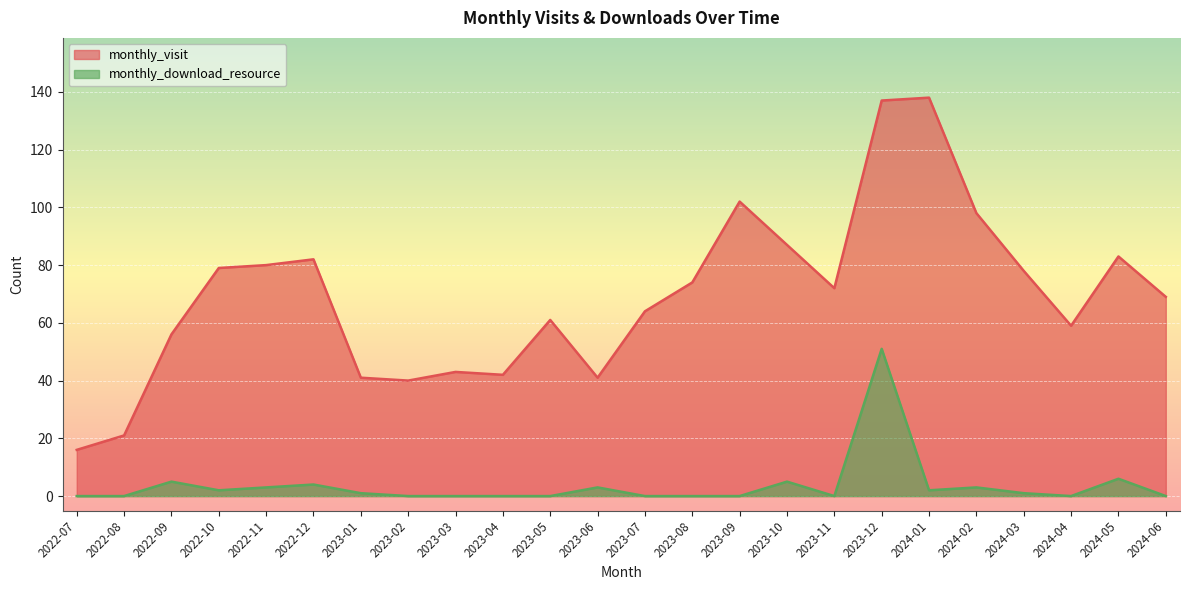

How many series are shown in this chart?

2